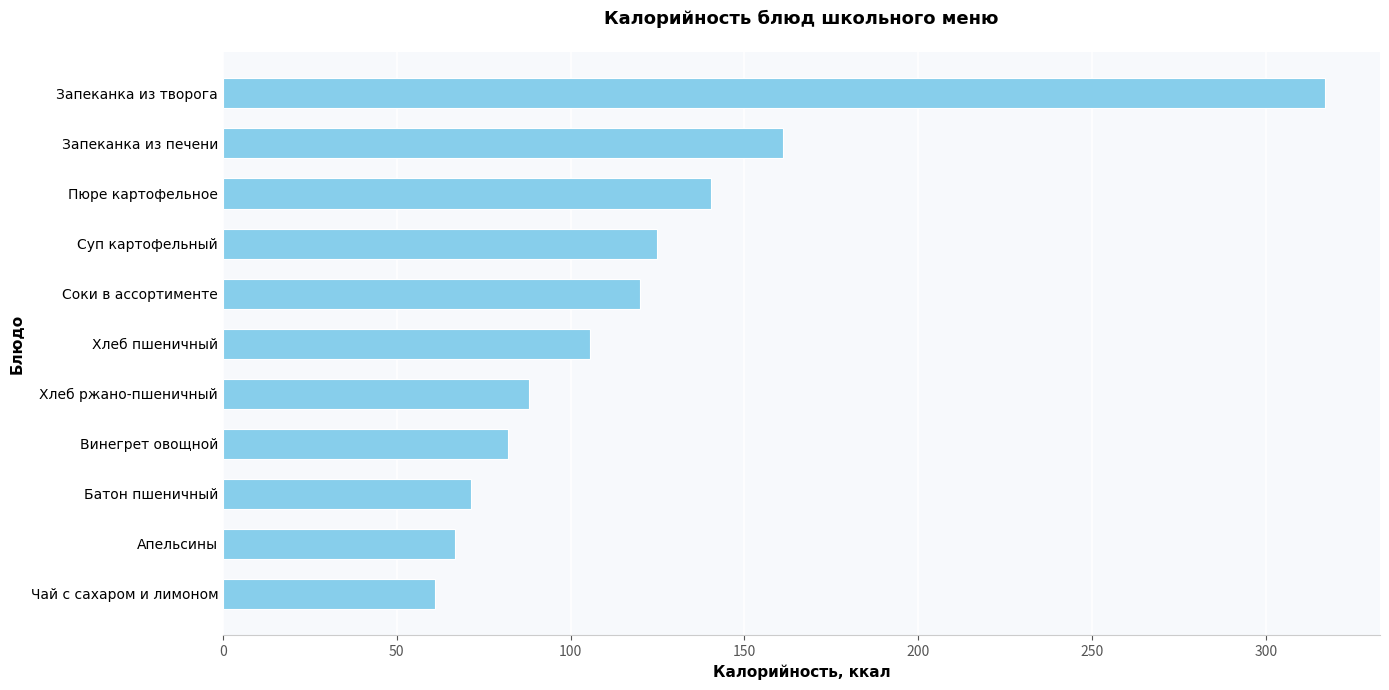

Count the number of values greater than 105.

6